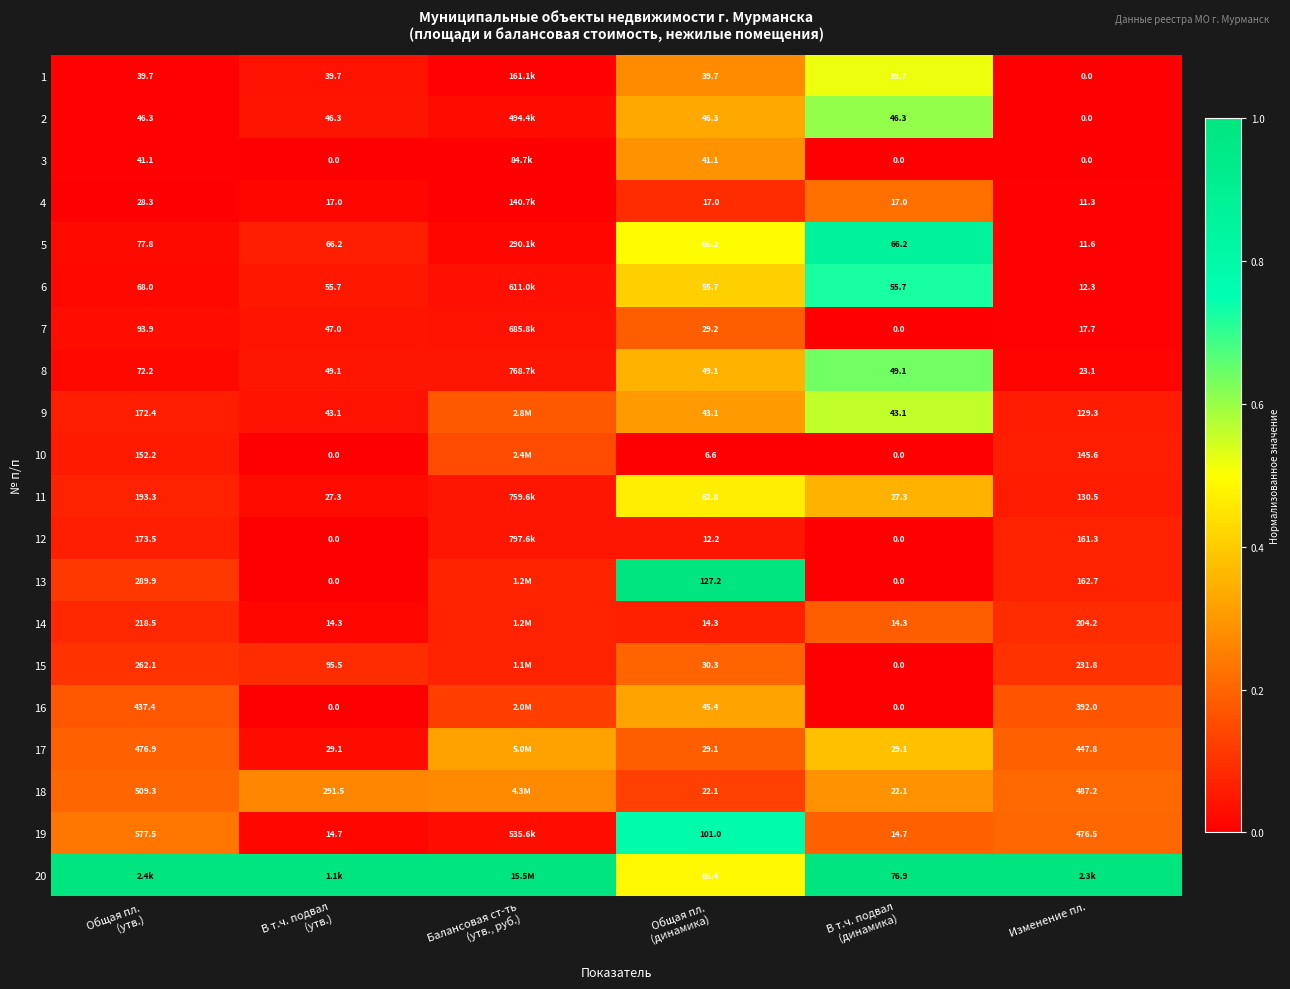

The 10 series shows 0.1 at В т.ч. подвал (динамика). True or false?

False